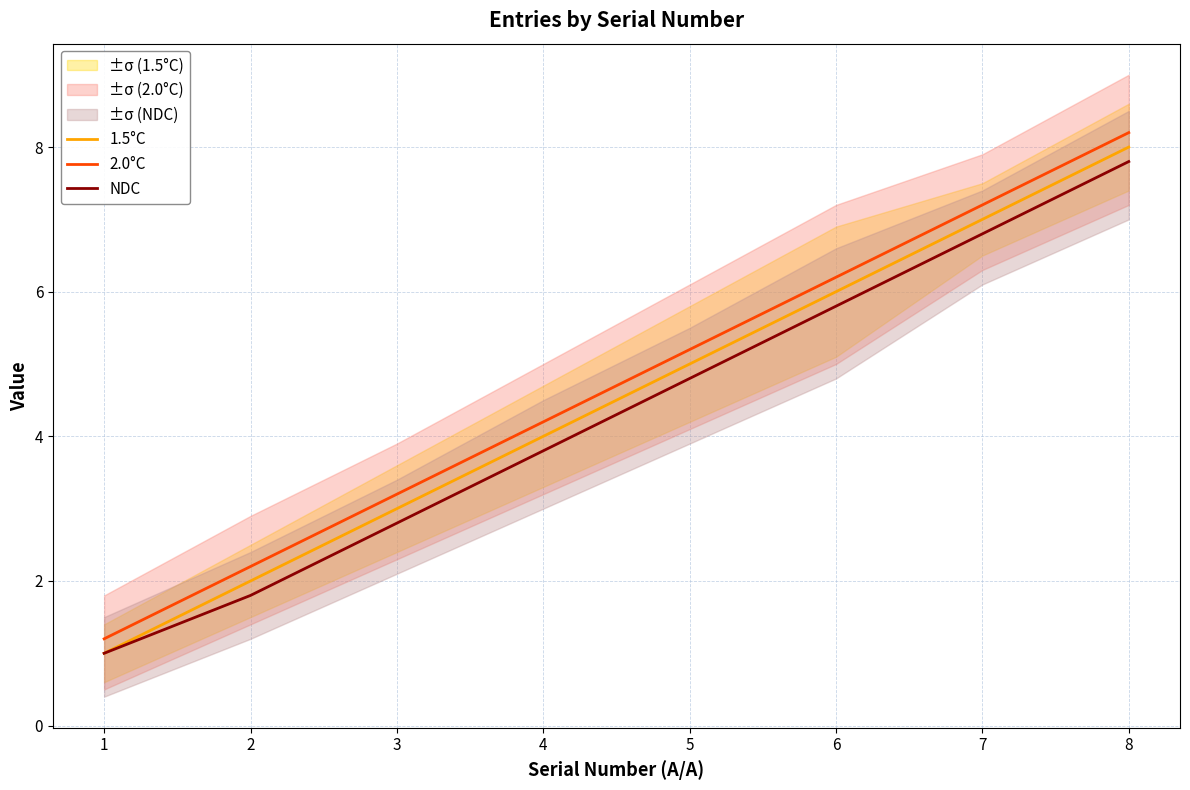

The 1.5°C series shows 6.0 at 6. True or false?

True